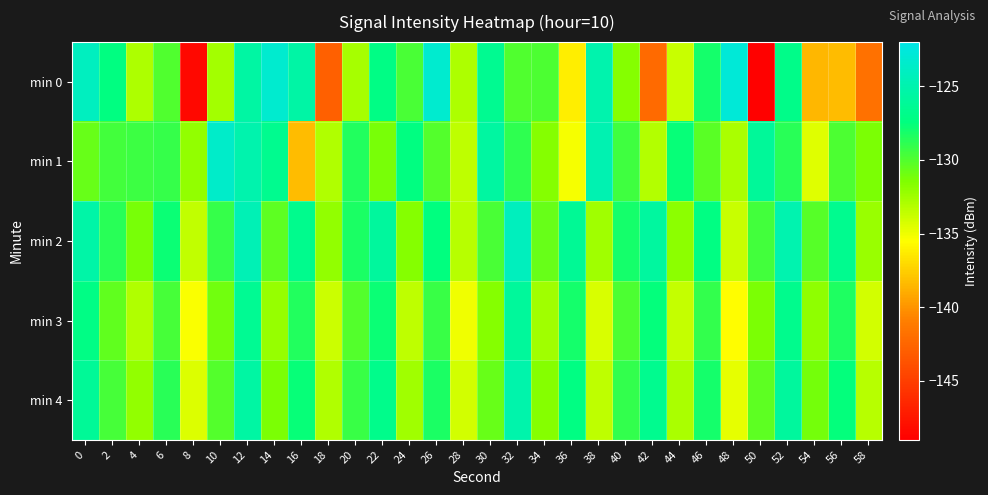

At which category does the chart reach its minimum across all series?

50